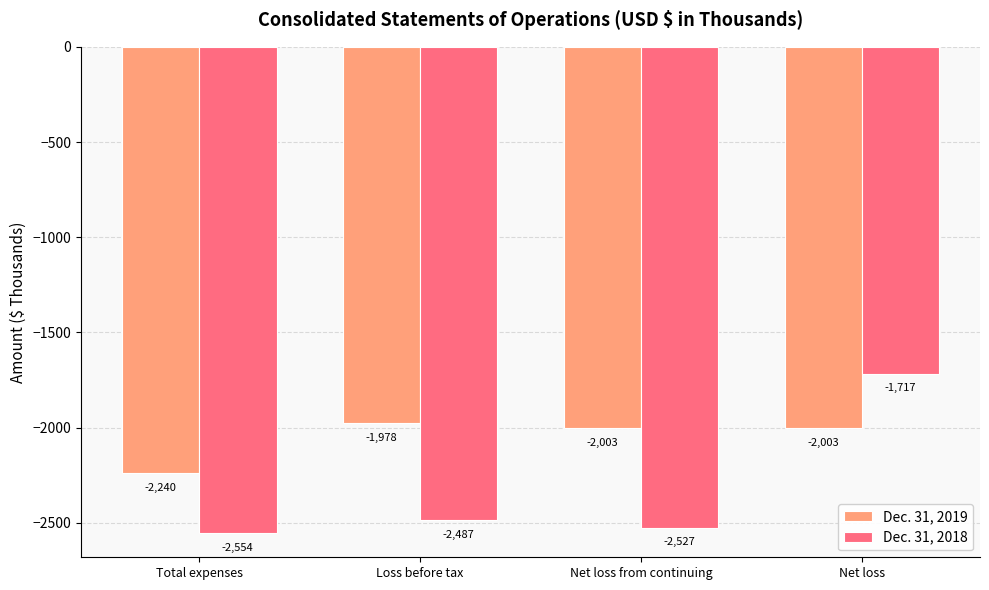

Rank the series by their average value, from lowest to highest.

Dec. 31, 2018, Dec. 31, 2019